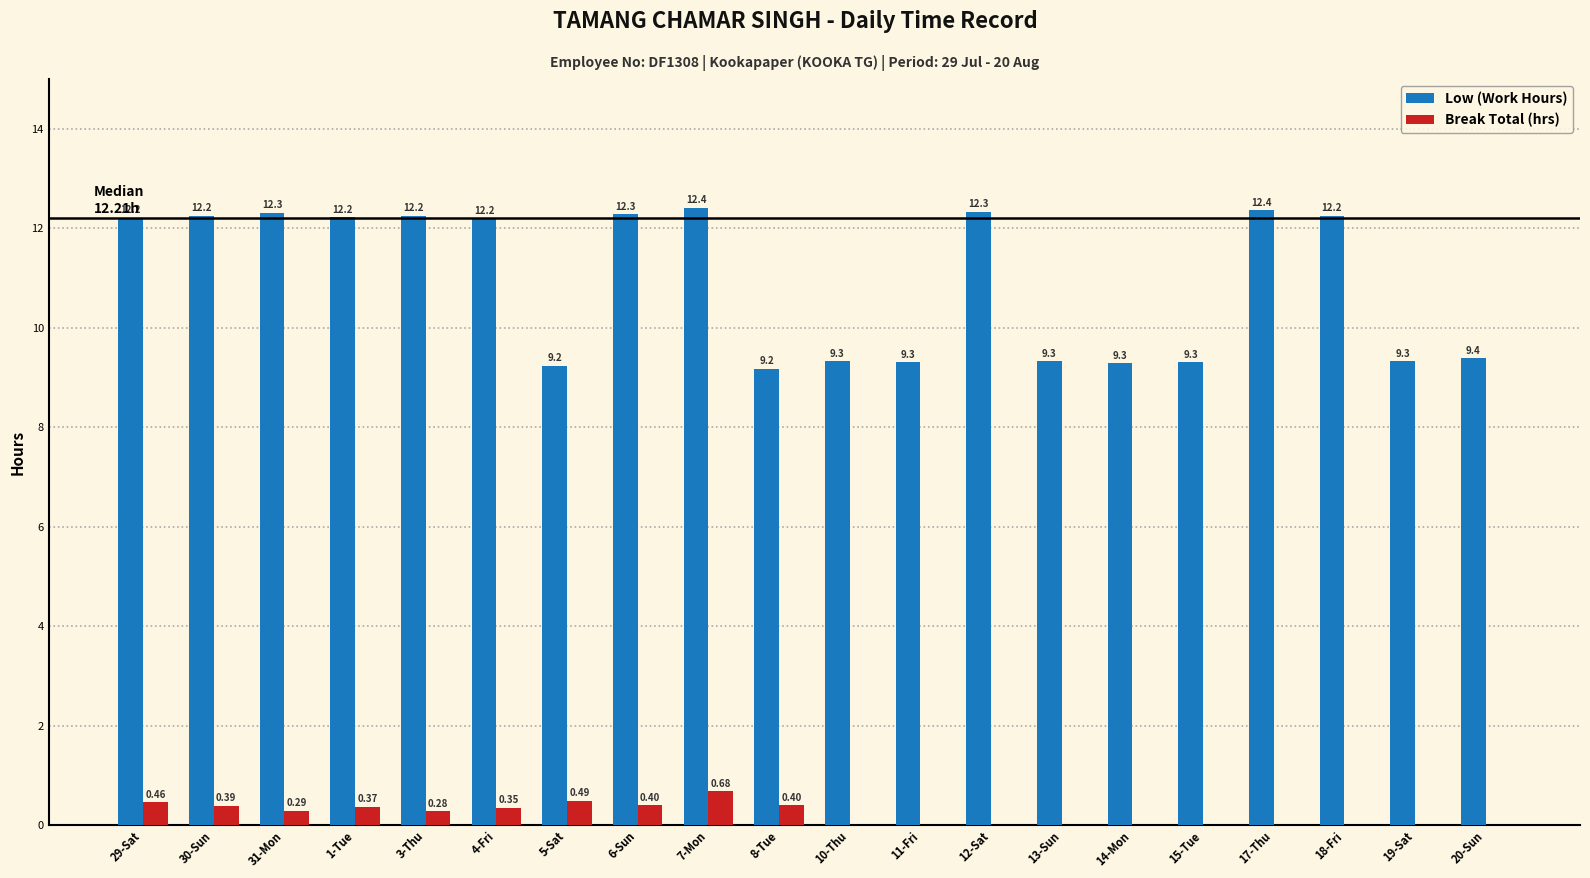

What is the total value across all series at 1-Tue?

12.6